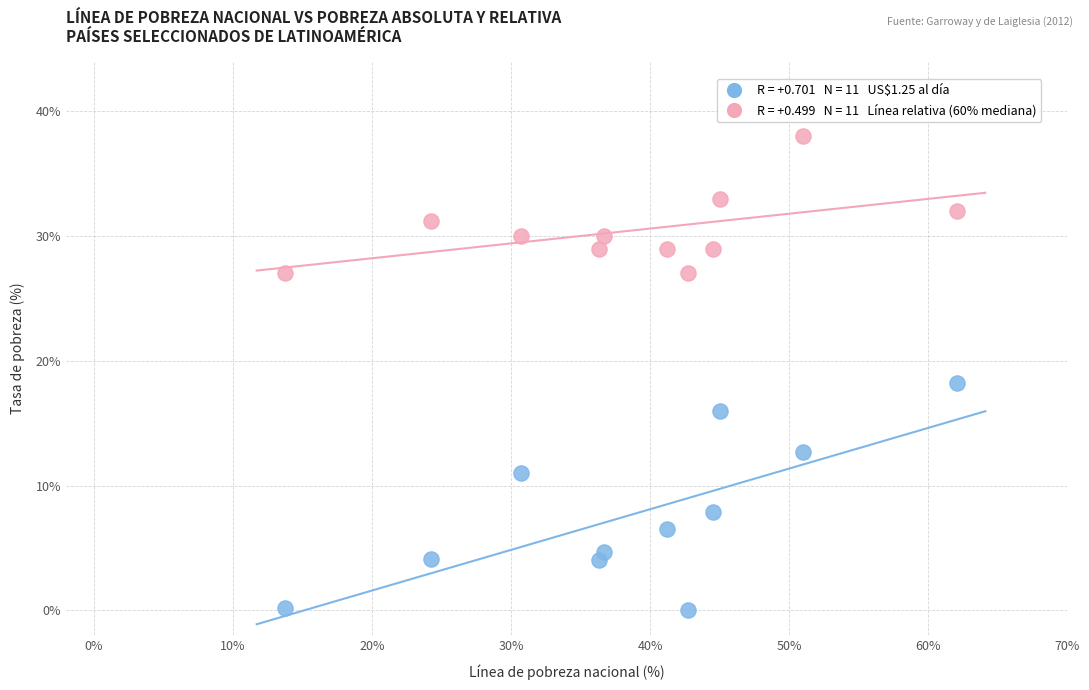

Across all data points, what is the range of X values (max minus min)?

48.4